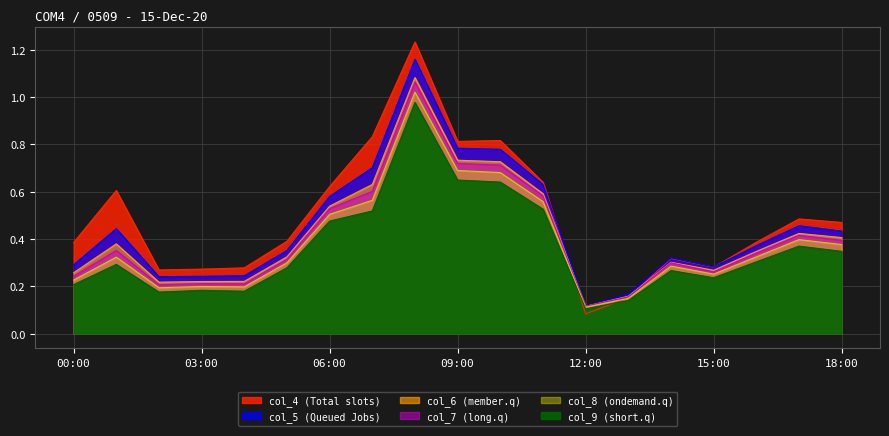

What is the label of the 6th point from the right?

13:00